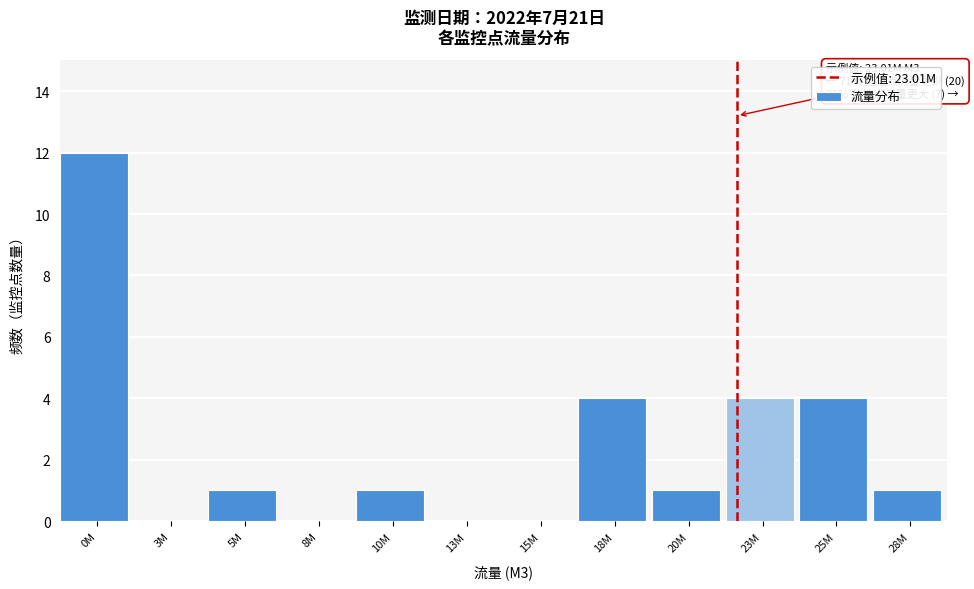

Reading right to left, list all the values displayed in this chart.

28M=1	25M=4	23M=4	20M=1	18M=4	15M=0	13M=0	10M=1	8M=0	5M=1	3M=0	0M=12